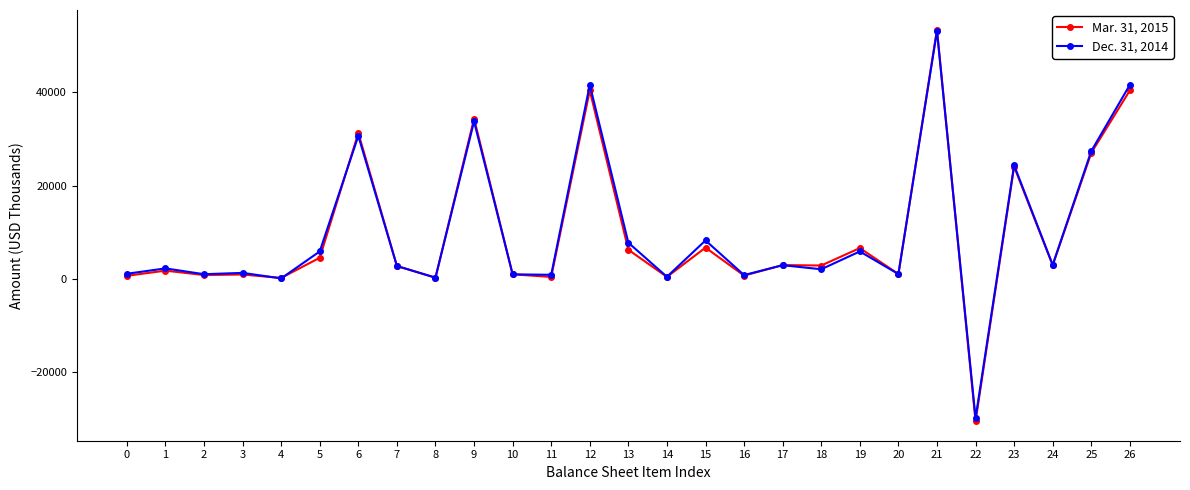

Is it true that Dec. 31, 2014 equals 41631 at 26?

True